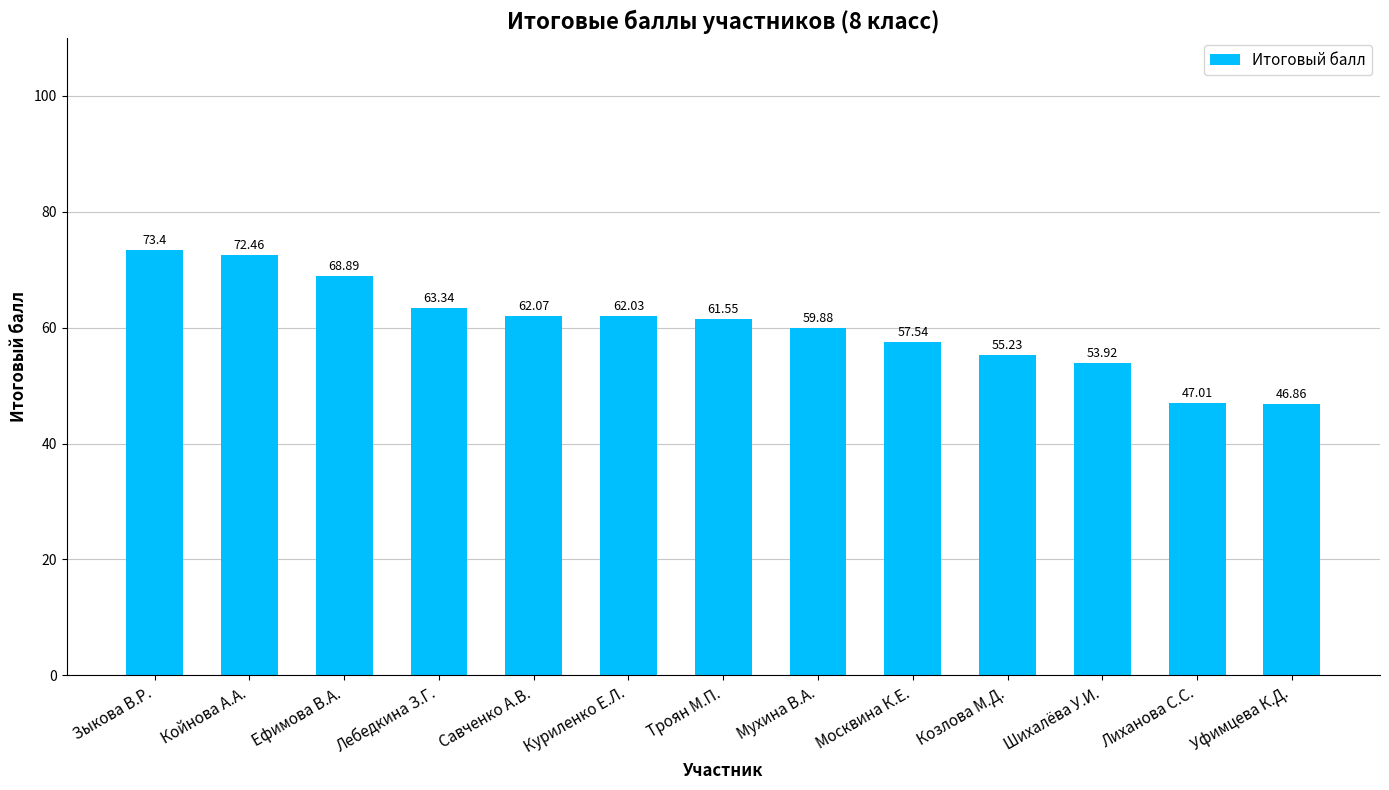

Which category has the highest value across all series?

Зыкова В.Р.